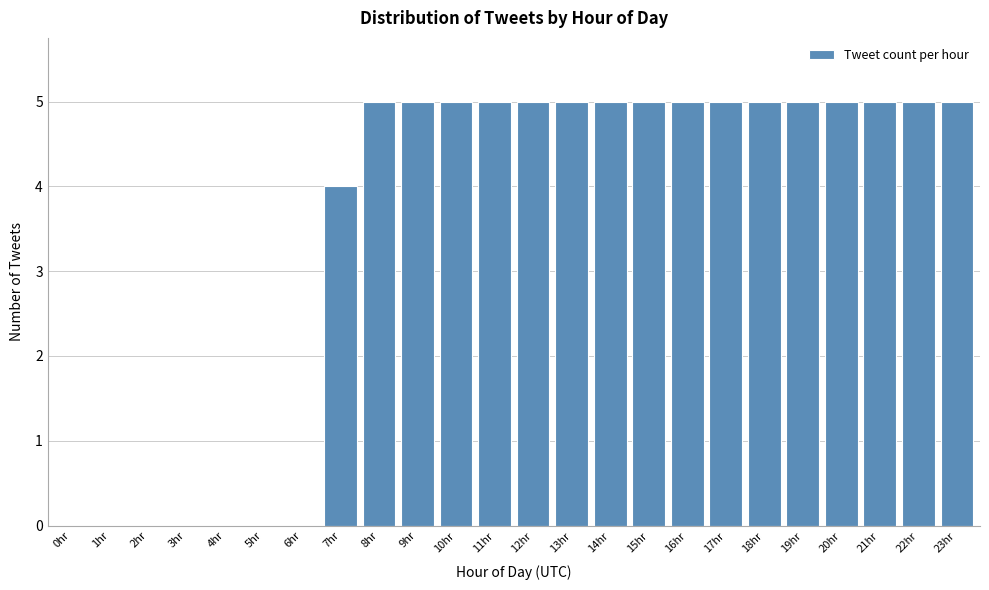

Reading left to right, extract all data points from this chart.

0hr=0	1hr=0	2hr=0	3hr=0	4hr=0	5hr=0	6hr=0	7hr=4	8hr=5	9hr=5	10hr=5	11hr=5	12hr=5	13hr=5	14hr=5	15hr=5	16hr=5	17hr=5	18hr=5	19hr=5	20hr=5	21hr=5	22hr=5	23hr=5